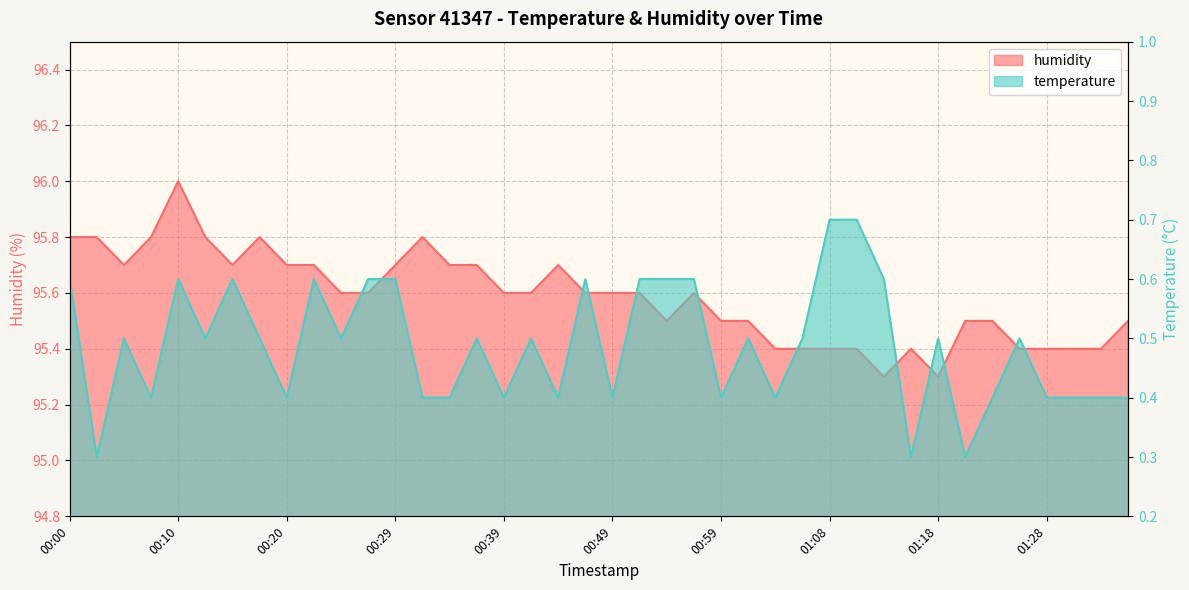

What are all the series names shown in the legend?

humidity, temperature